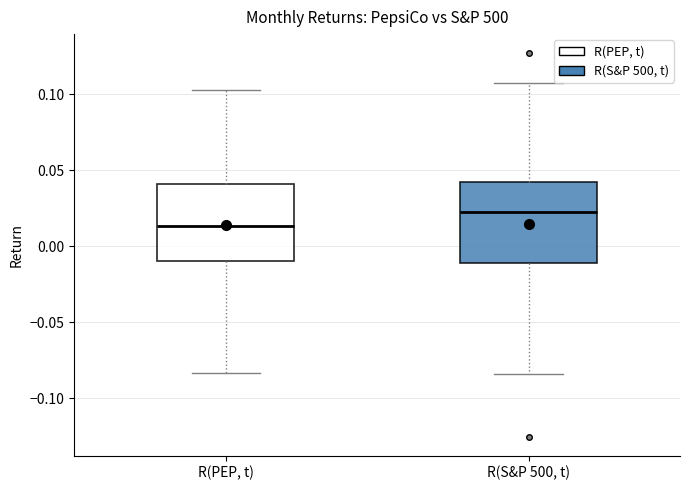

Where does the upper whisker of the box for R(S&P 500, t) end on the y-axis? The values are not printed on the chart, so give them approximately, as read against the axis.

0.110